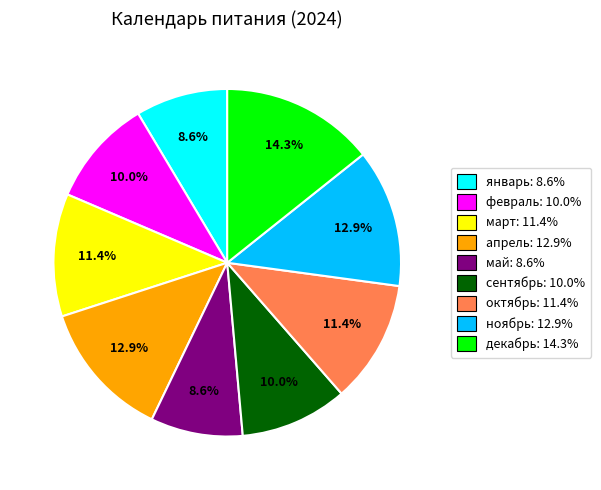

Which has a higher value, сентябрь or октябрь?

октябрь